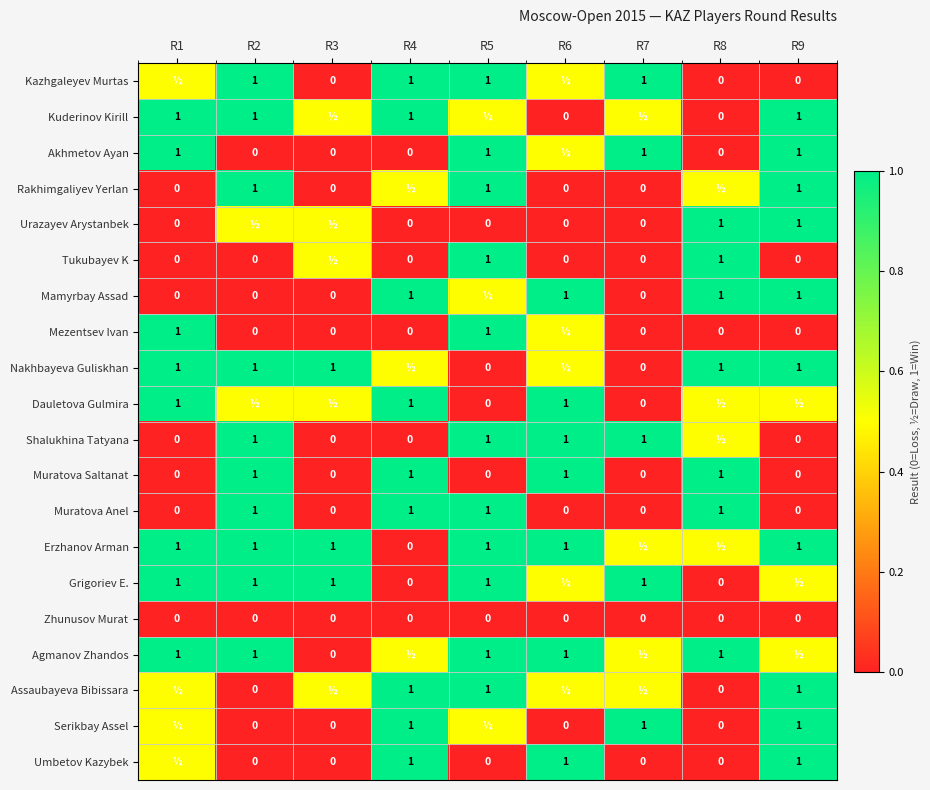

Is it true that Muratova Anel equals 1.0 at R5?

True